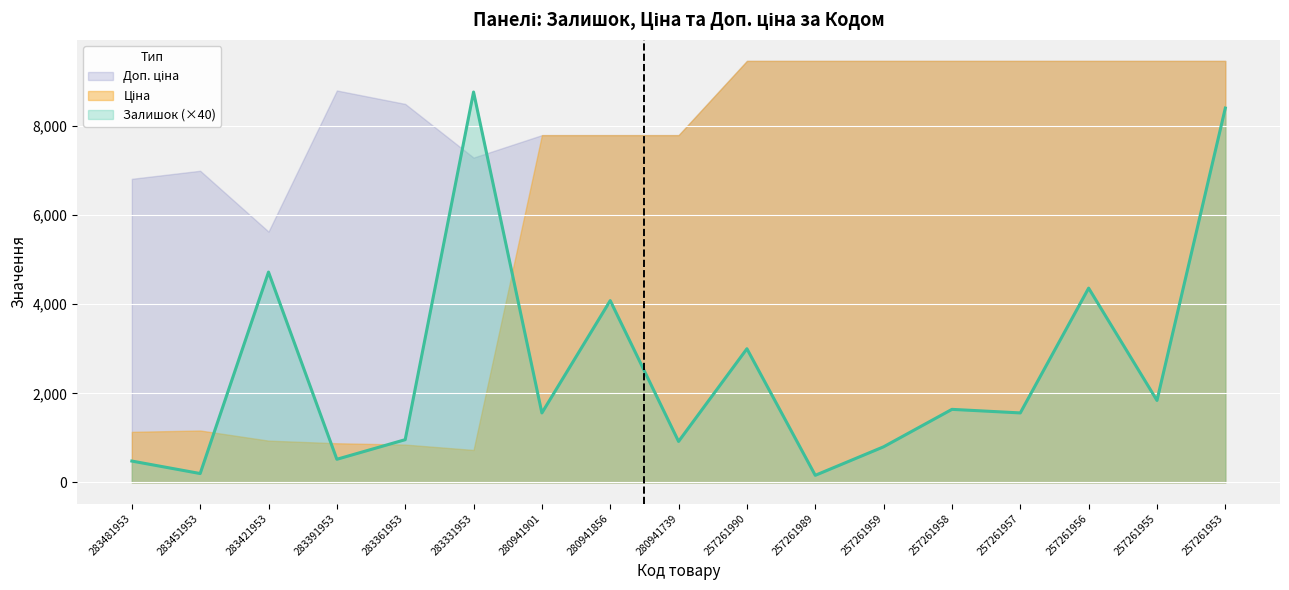

What is the minimum value shown in the chart?

160.0